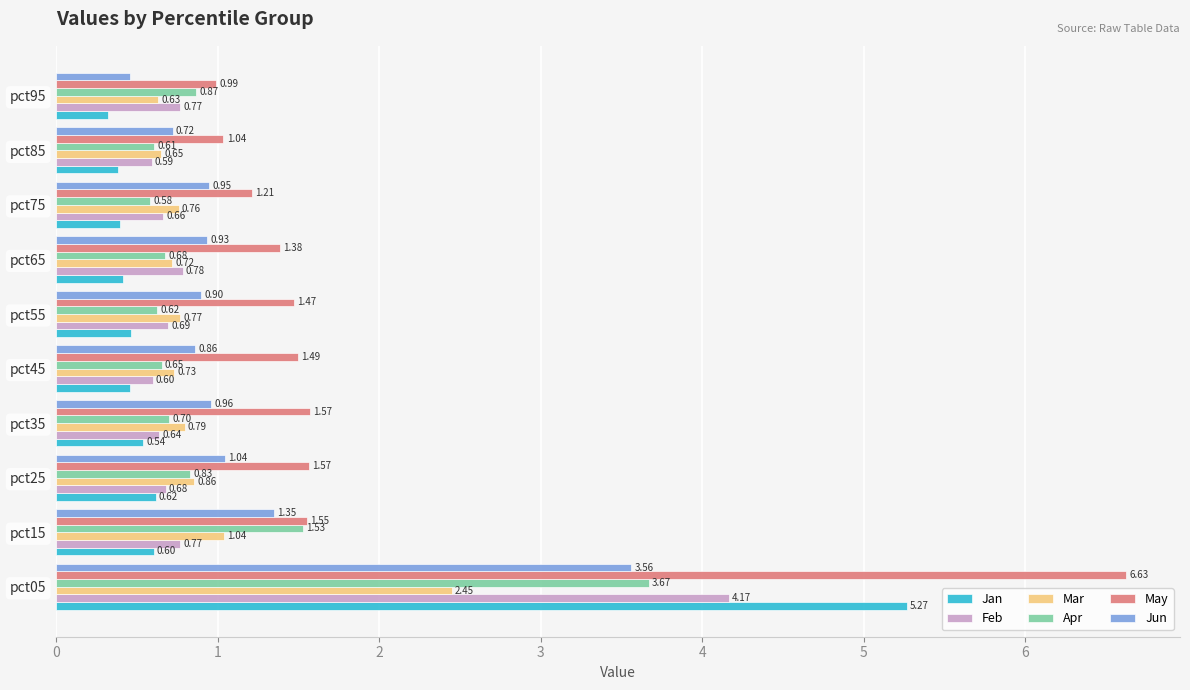

Which series changed the most between pct05 and pct45?

May